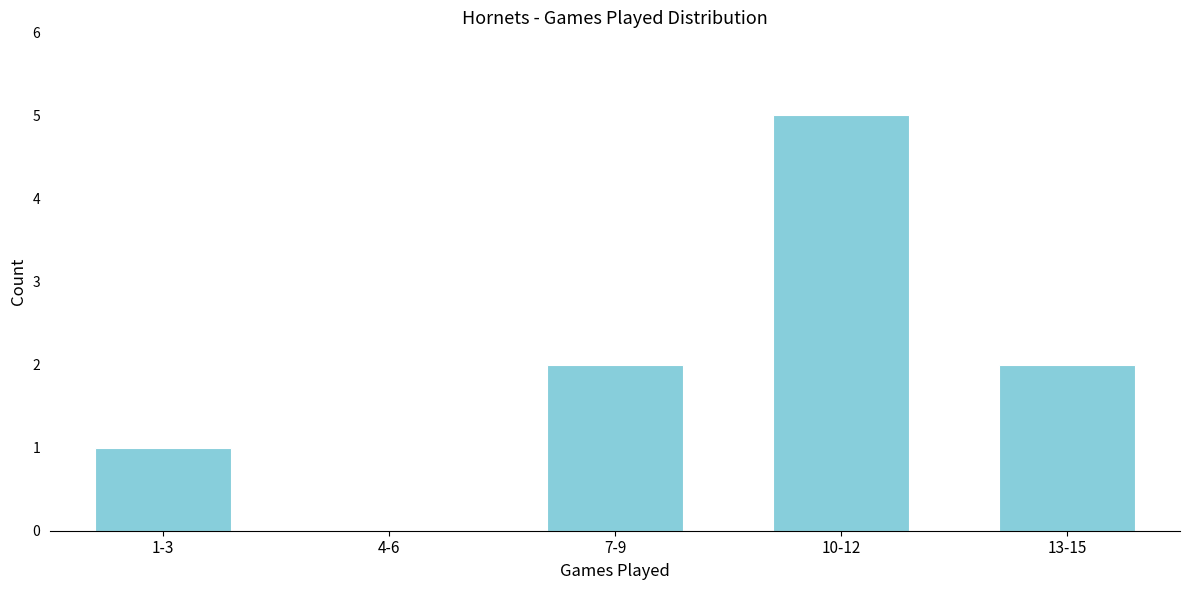

Reading left to right, list all the values displayed in this chart.

1-3=1	4-6=0	7-9=2	10-12=5	13-15=2